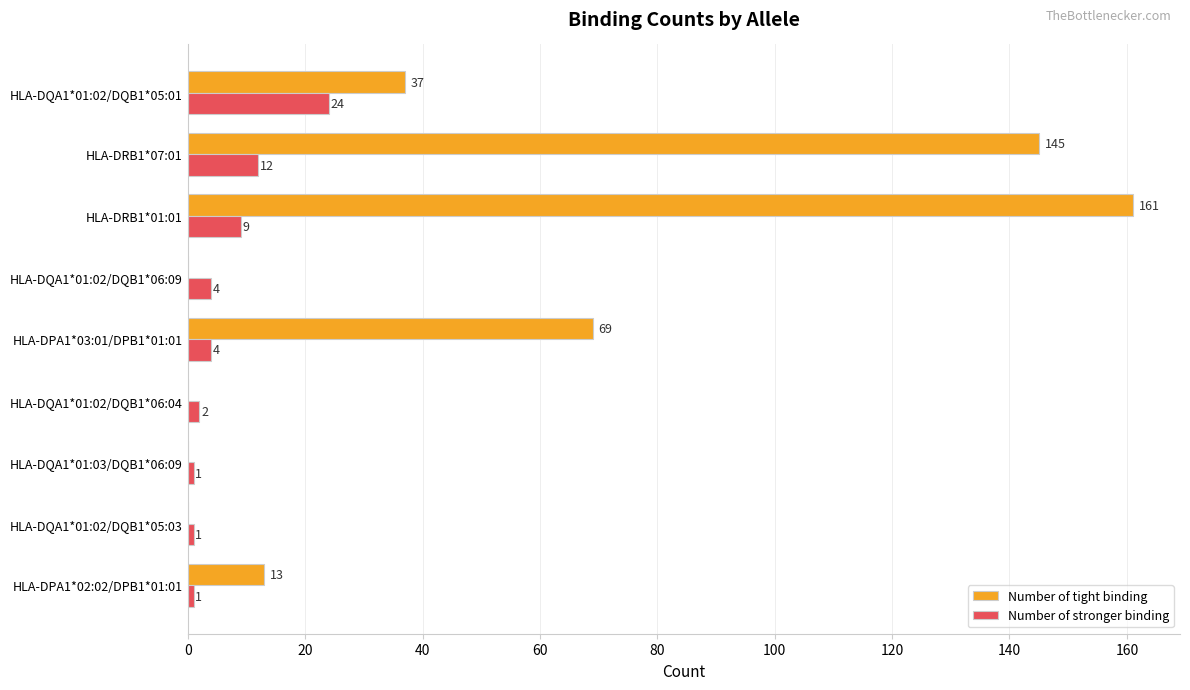

At which label is Number of tight binding closest to 80?

HLA-DPA1*03:01/DPB1*01:01